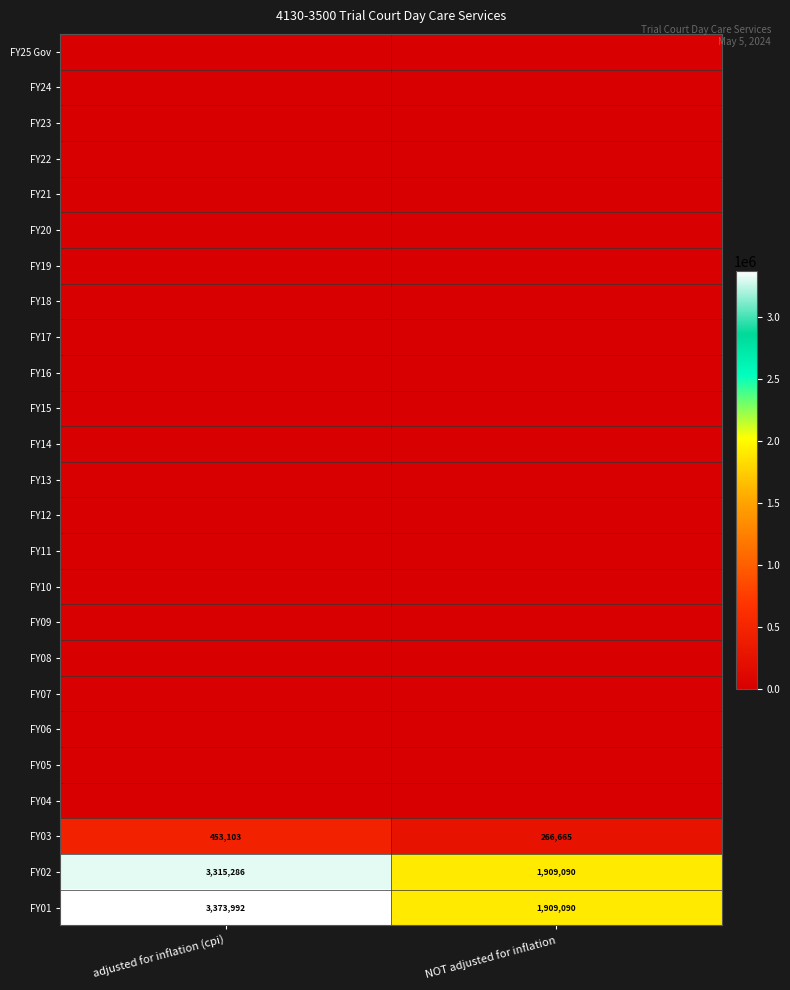

What is the sum of all FY02 values?

5224376